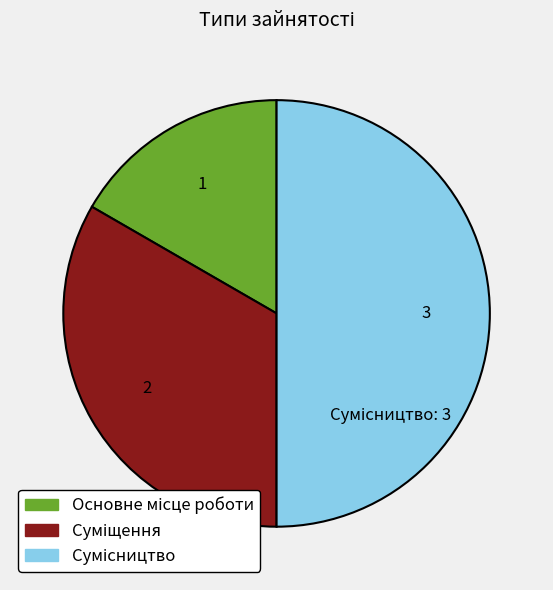

How many slices are in this pie chart?

3